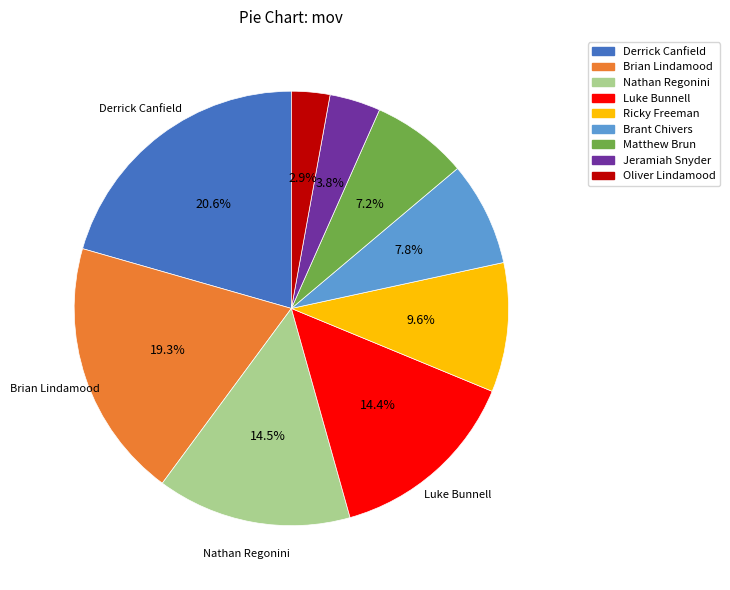

True or false: Jeramiah Snyder accounts for 13% of the total.

False